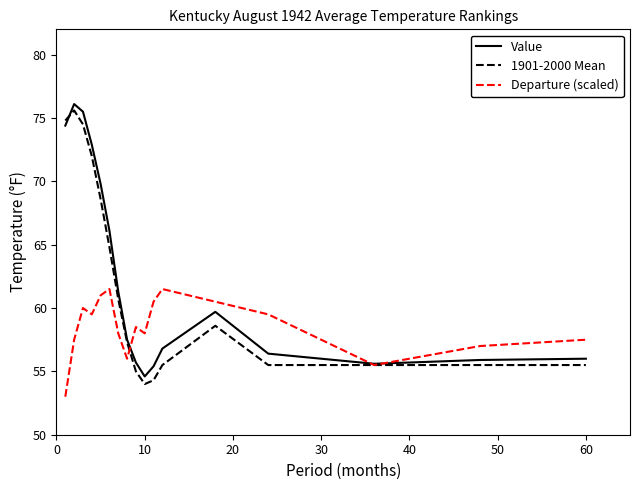

What is the highest value of the Departure (scaled) series?

61.5